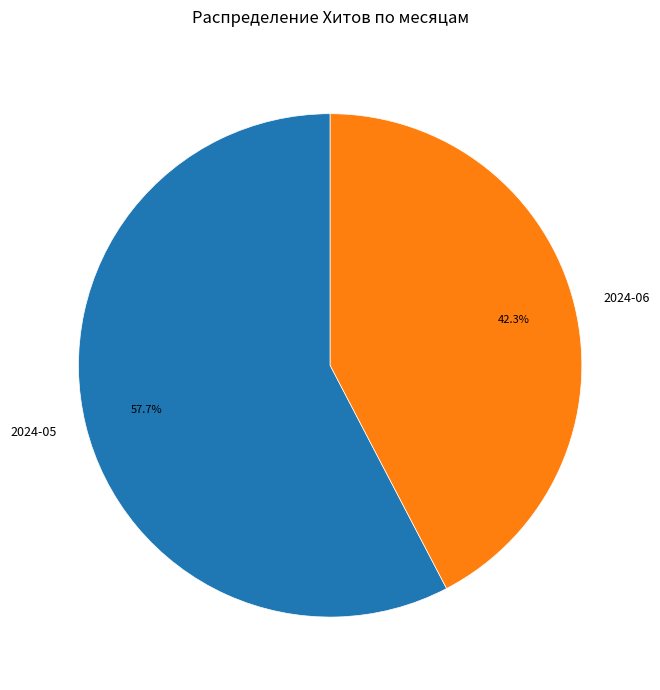

How many slices are in this pie chart?

2